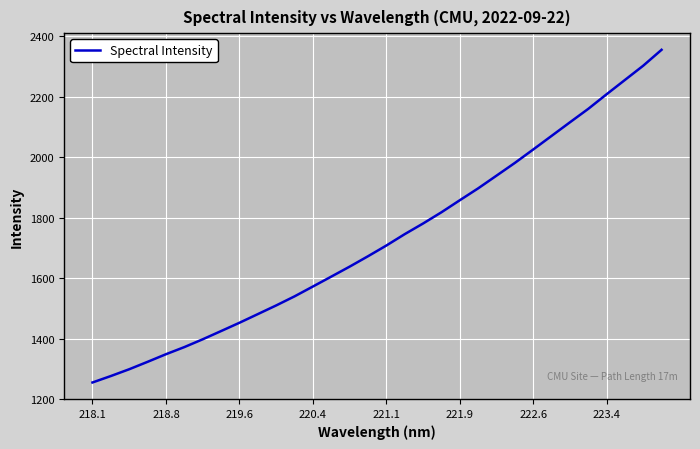

What is the smallest value displayed?

1254.7